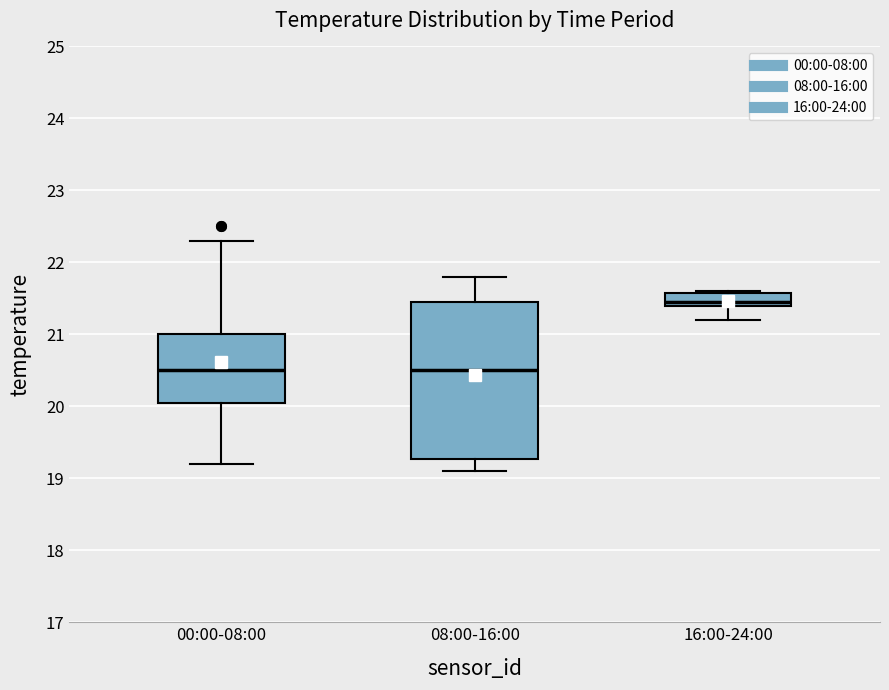

Reading left to right, transcribe this box plot: for each box, give where its median line is, the range the box spans, and where its two whiskers end, as read against the y-axis. The values are not printed on the chart, so give them approximately, as read against the axis.

00:00-08:00: median 20.5, box 20.1 to 21.0, whiskers 19.2 to 22.3
08:00-16:00: median 20.5, box 19.3 to 21.5, whiskers 19.1 to 21.8
16:00-24:00: median 21.5, box 21.4 to 21.6, whiskers 21.2 to 21.6